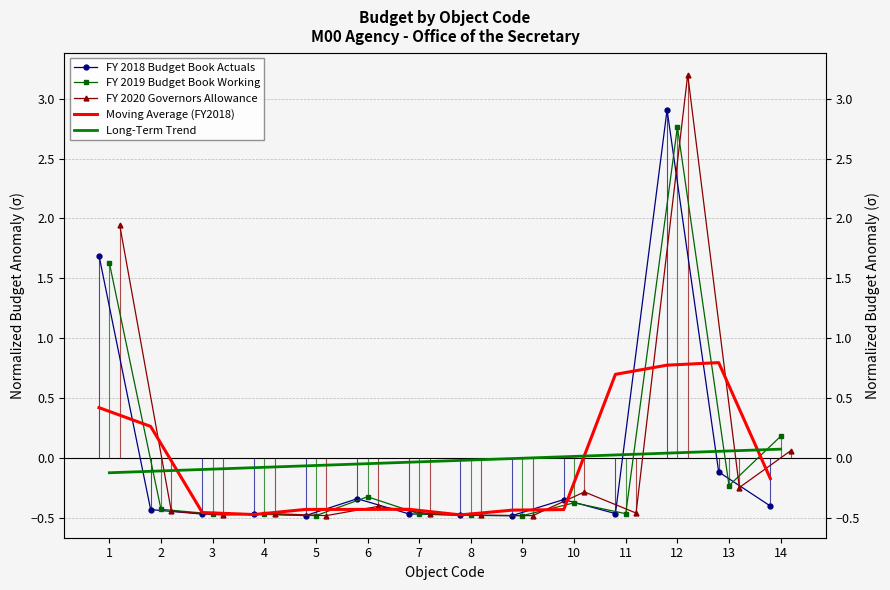

How many interior local peaks does the FY 2020 Governors Allowance series have?

4